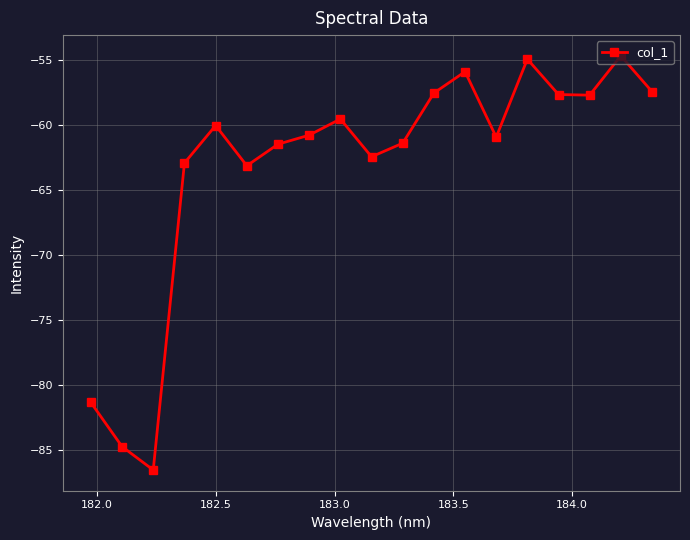

What is the average value?

-63.2